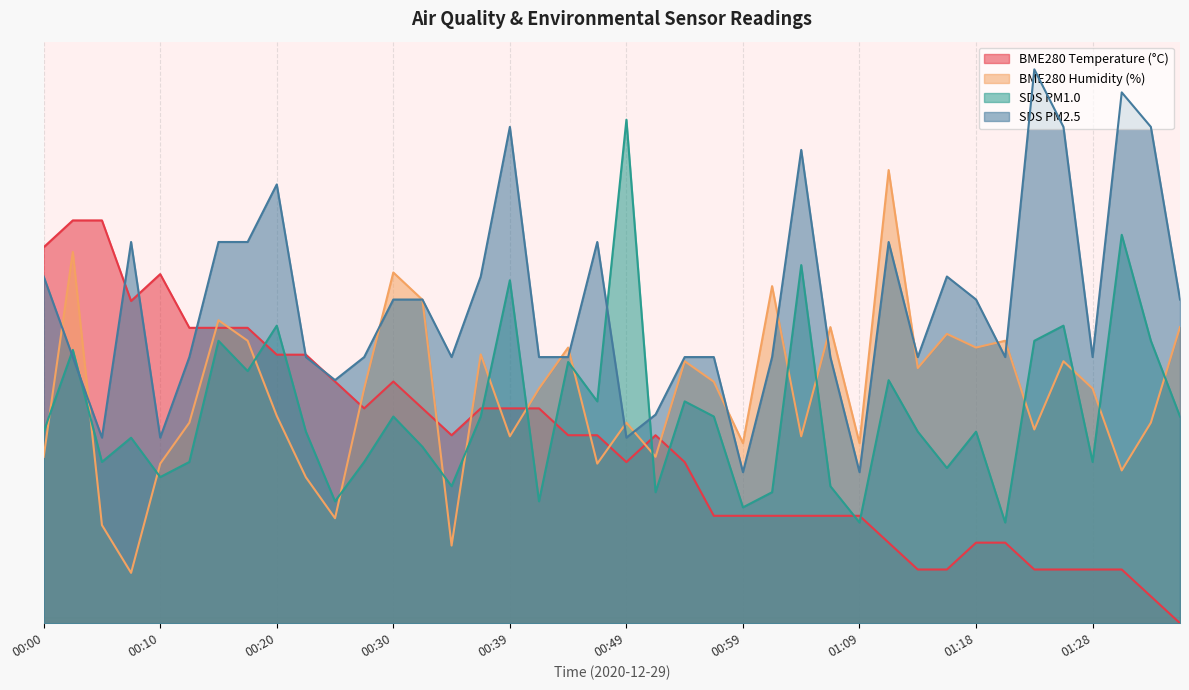

The SDS_P1 series shows 32.0 at 00:13. True or false?

True